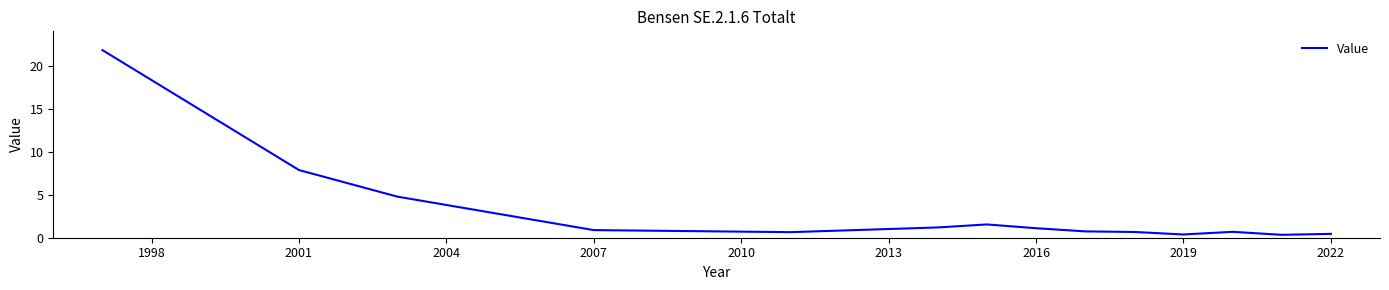

Count the number of categories in the chart.

14